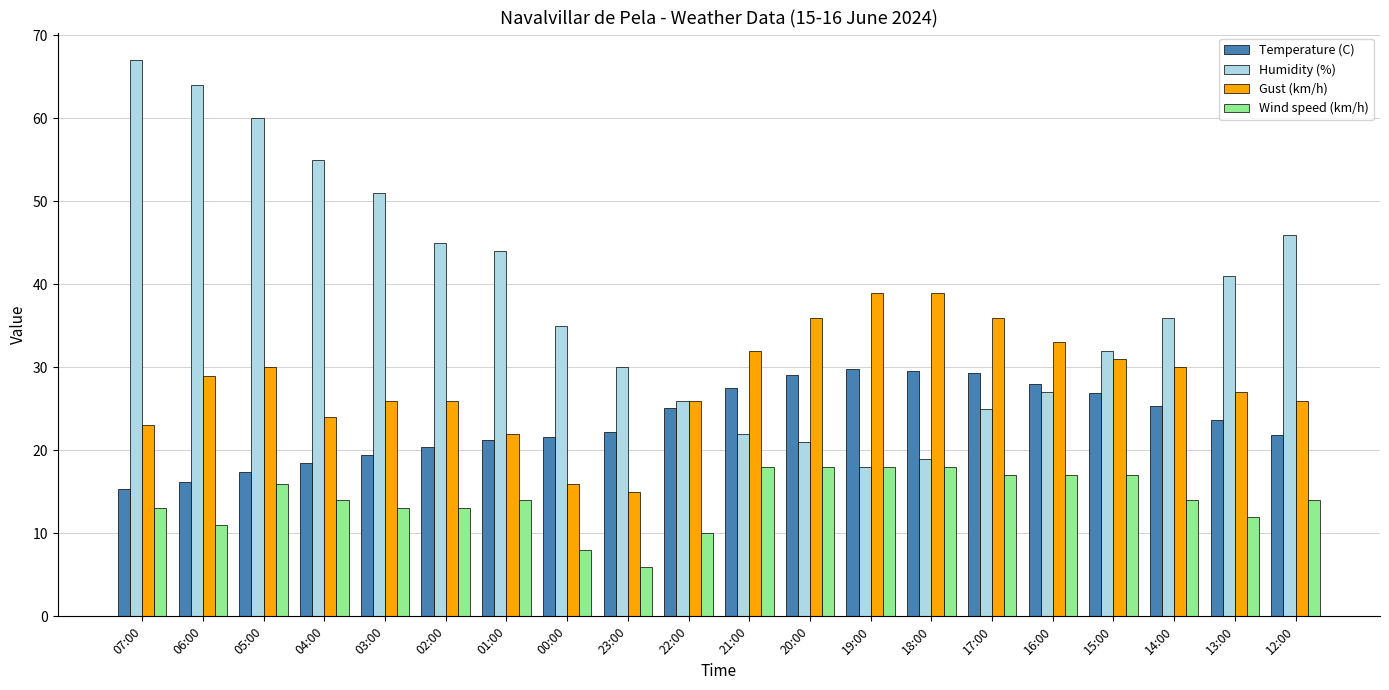

Where does the Humidity (%) series first go above 36?

07:00